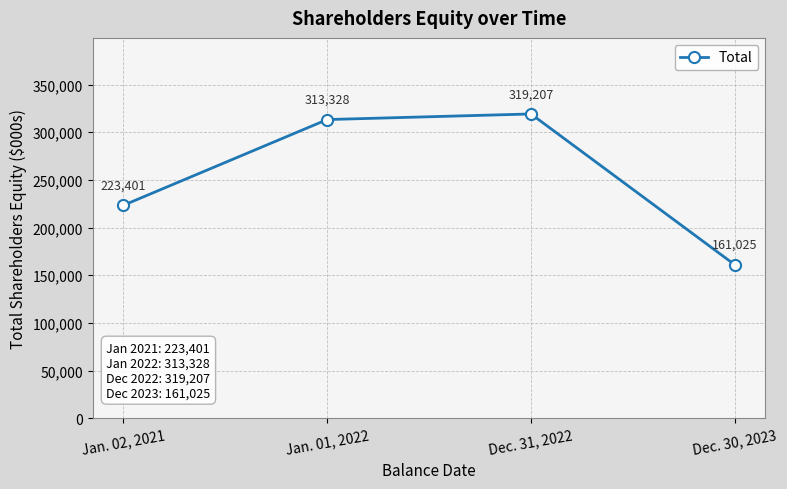

Where is the data nearest to the value 240116?

Jan. 02, 2021